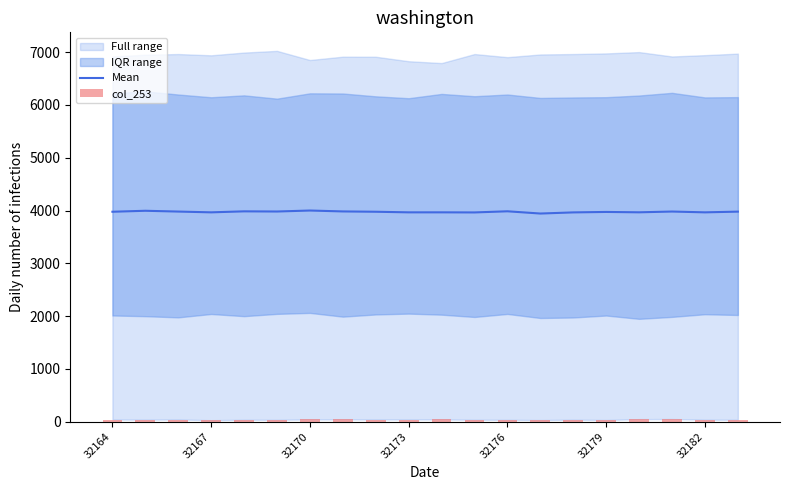

What is the minimum value for Mean?

3942.7